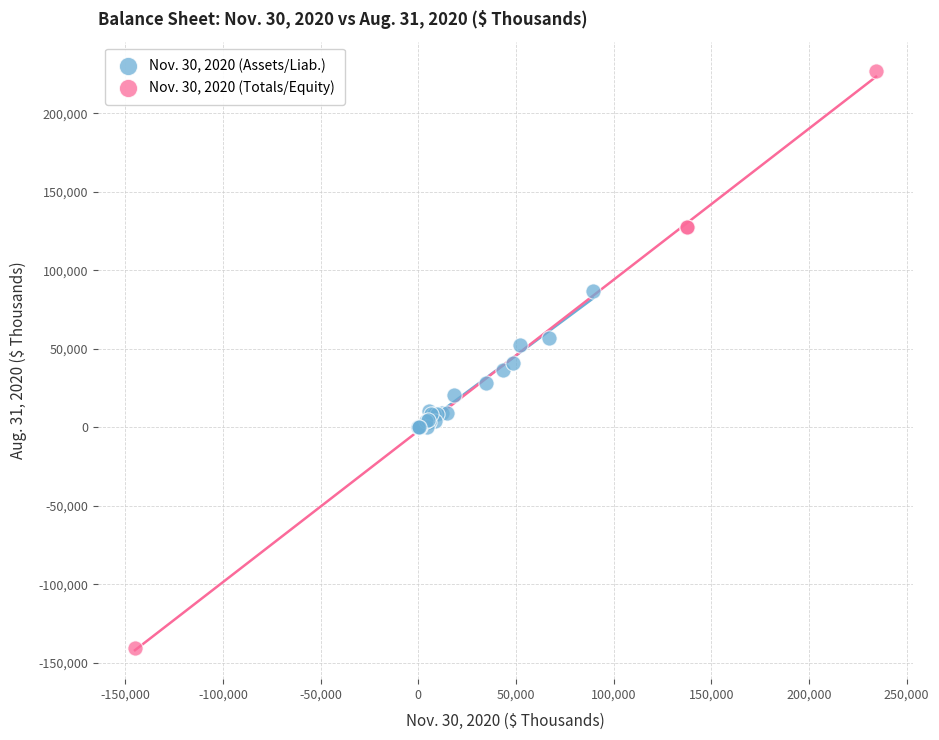

Which series contains the highest Y value?

Nov. 30, 2020 (Totals/Equity)